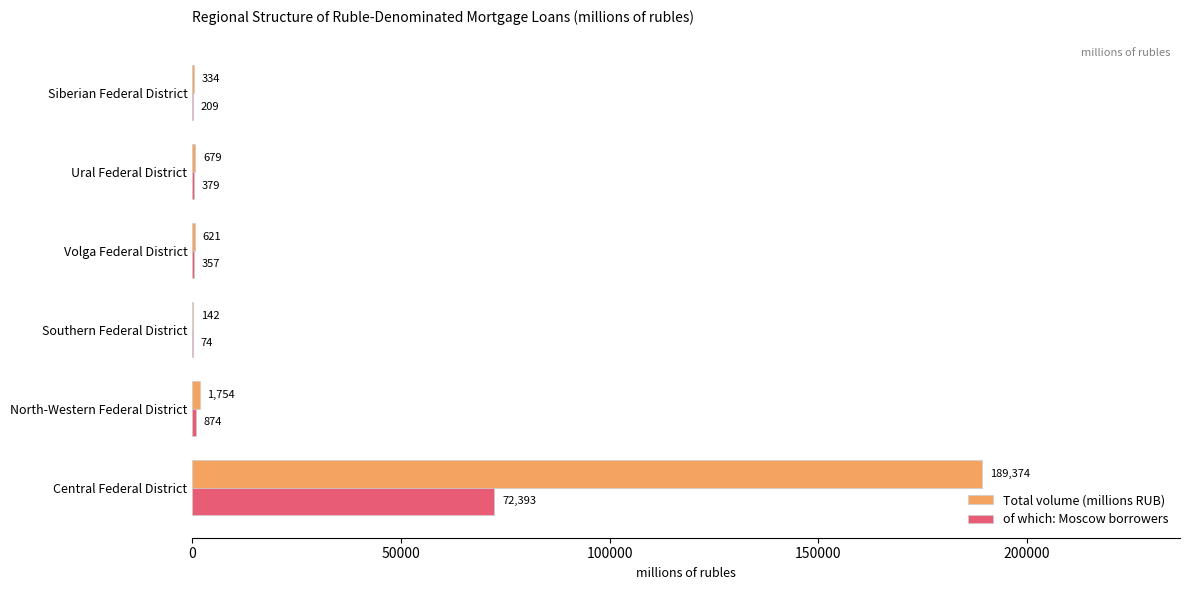

What is the sum of the of which: Moscow borrowers values at Siberian Federal District and North-Western Federal District?

1083